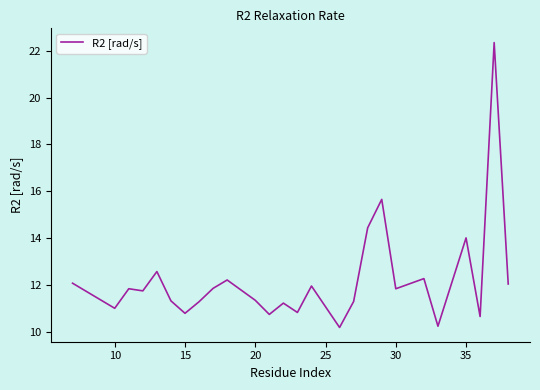

True or false: there are more than 2 points higher than both neighbors.

True